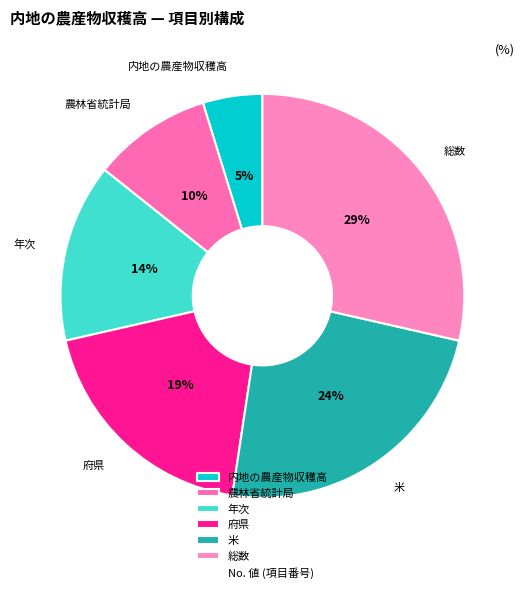

Combined, do 農林省統計局 and 年次 account for over 50%?

No